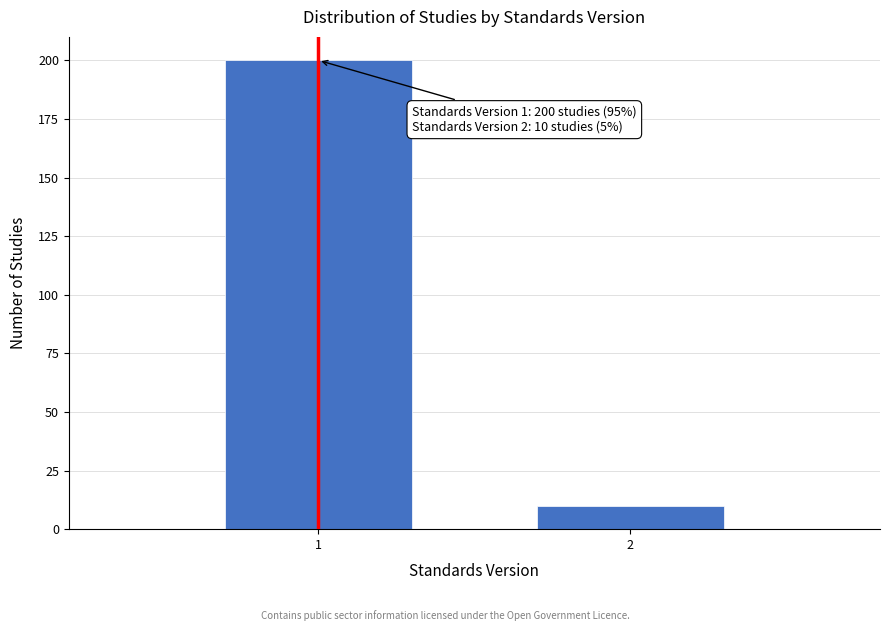

Reading right to left, extract all data points from this chart.

10	200